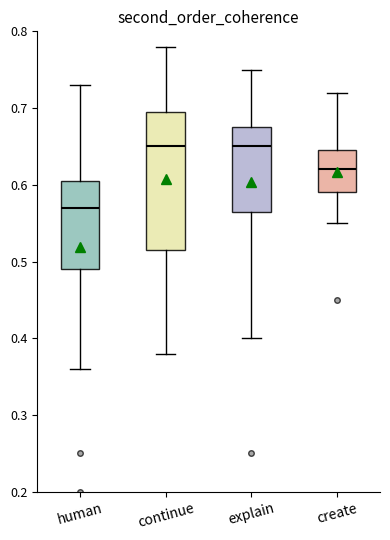

Reading left to right, transcribe this box plot: for each box, give where its median line is, the range the box spans, and where its two whiskers end, as read against the y-axis. The values are not printed on the chart, so give them approximately, as read against the axis.

human: median 0.57, box 0.49 to 0.61, whiskers 0.36 to 0.73
continue: median 0.65, box 0.52 to 0.70, whiskers 0.38 to 0.78
explain: median 0.65, box 0.57 to 0.68, whiskers 0.40 to 0.75
create: median 0.62, box 0.59 to 0.65, whiskers 0.55 to 0.72